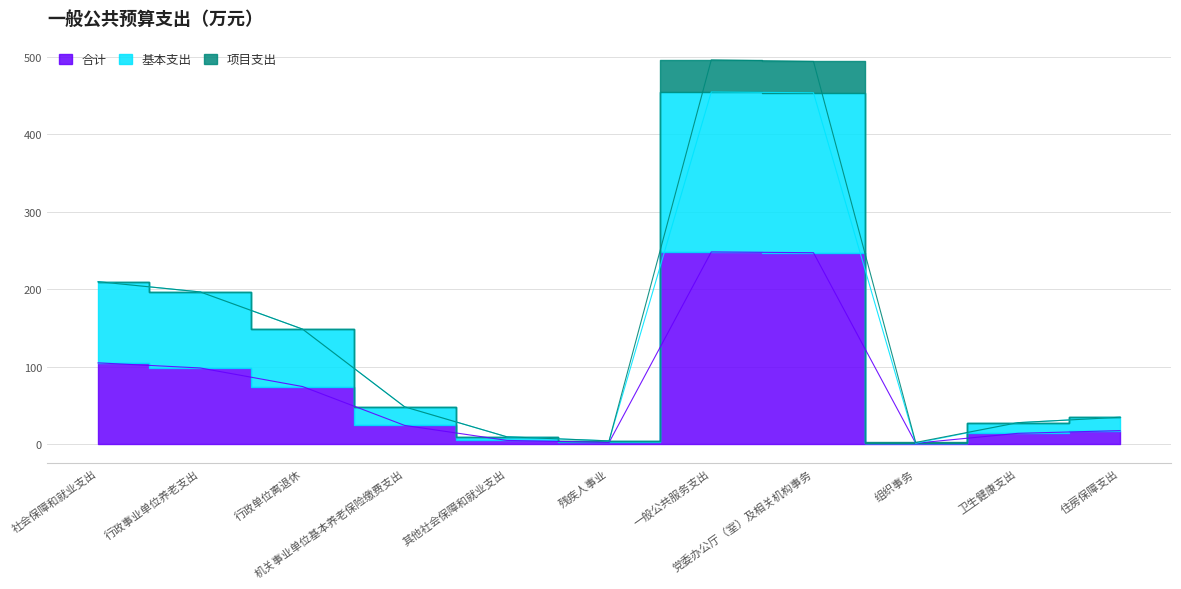

What is the difference between the maximum and minimum values in the 基本支出 series?

453.9